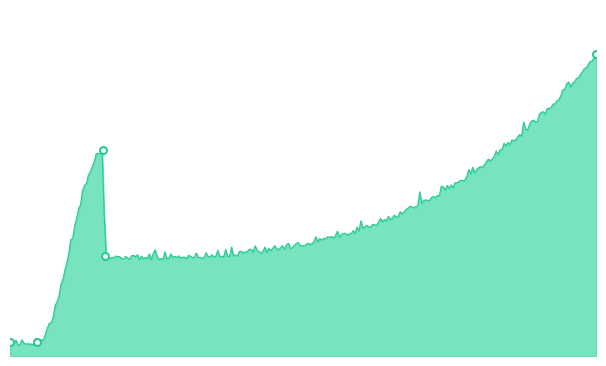

Does the chart have visible grid lines?

No